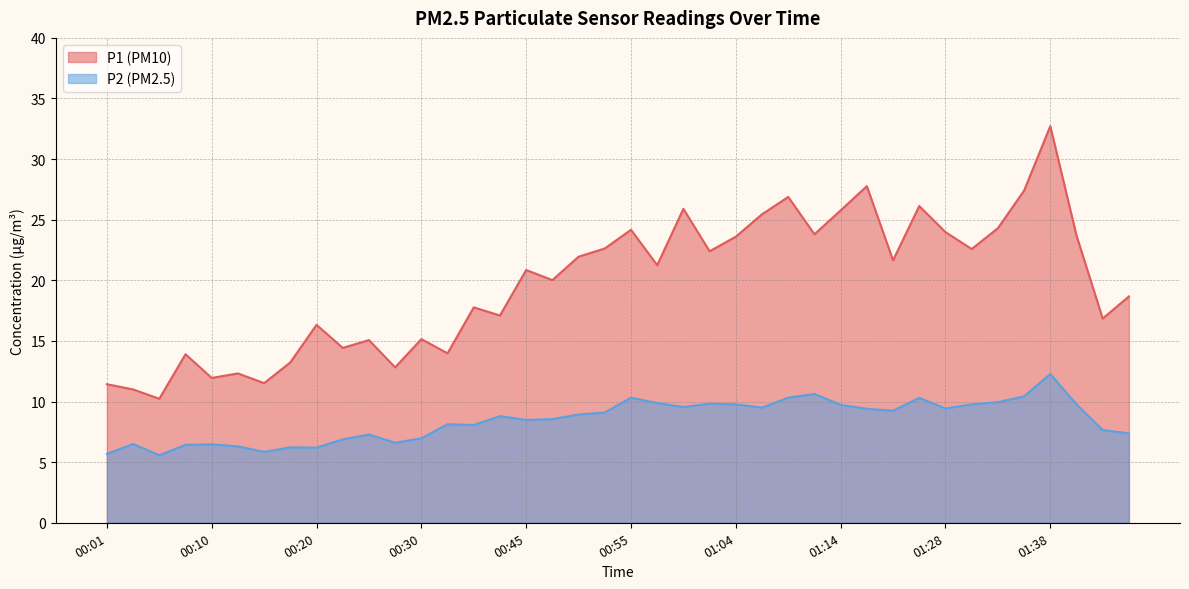

Reading right to left, transcribe all the data shown in this chart.

P1: 18.7	16.9	23.7	32.7	27.4	24.3	22.6	24.0	26.1	21.6	27.8	25.8	23.8	26.9	25.4	23.6	22.4	25.9	21.2	24.2	22.6	21.9	20.0	20.9	17.1	17.8	14.0	15.2	12.8	15.1	14.4	16.3	13.2	11.5	12.3	11.9	13.9	10.2	11.0	11.4
P2: 7.4	7.7	9.8	12.3	10.4	9.9	9.8	9.4	10.3	9.2	9.4	9.7	10.6	10.3	9.5	9.8	9.8	9.6	9.9	10.3	9.1	8.9	8.6	8.5	8.8	8.1	8.1	7.0	6.6	7.3	6.9	6.2	6.2	5.8	6.3	6.5	6.4	5.6	6.5	5.7